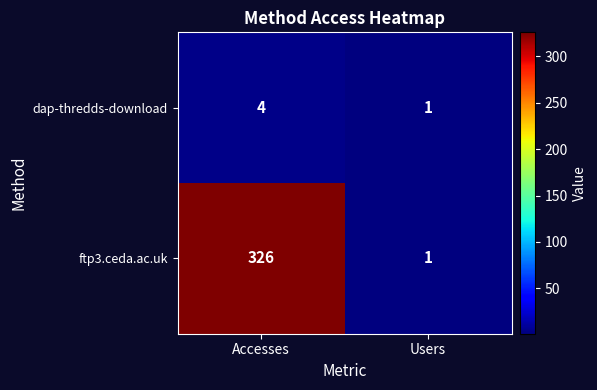

The value of ftp3.ceda.ac.uk at Accesses is 473. True or false?

False